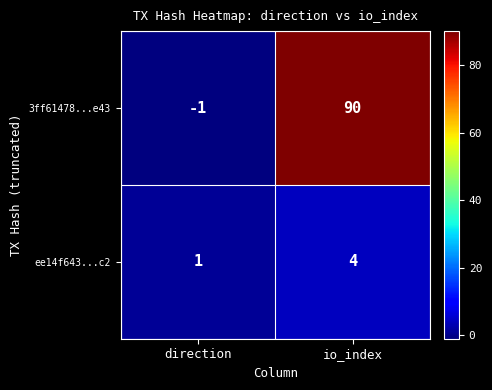

At how many categories does at least one series exceed 17?

1